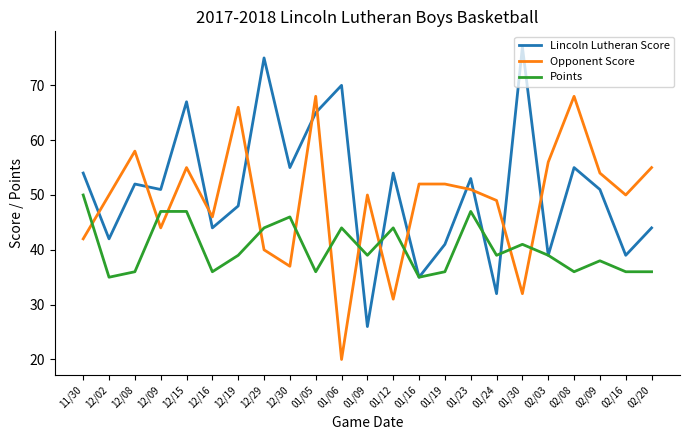

True or false: Points and Opponent Score cross at least once.

True